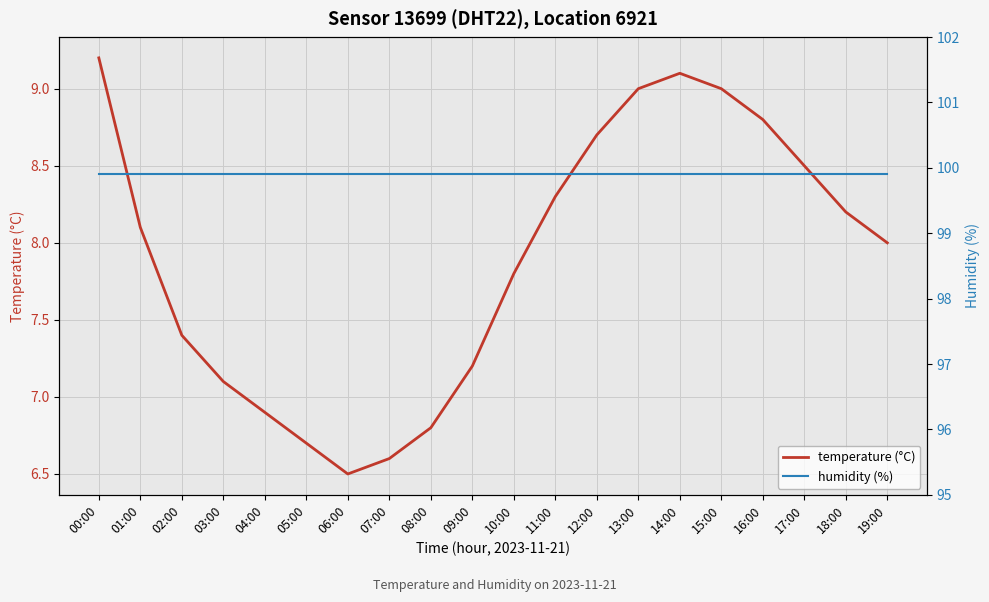

What is the maximum value shown in the chart?

99.9